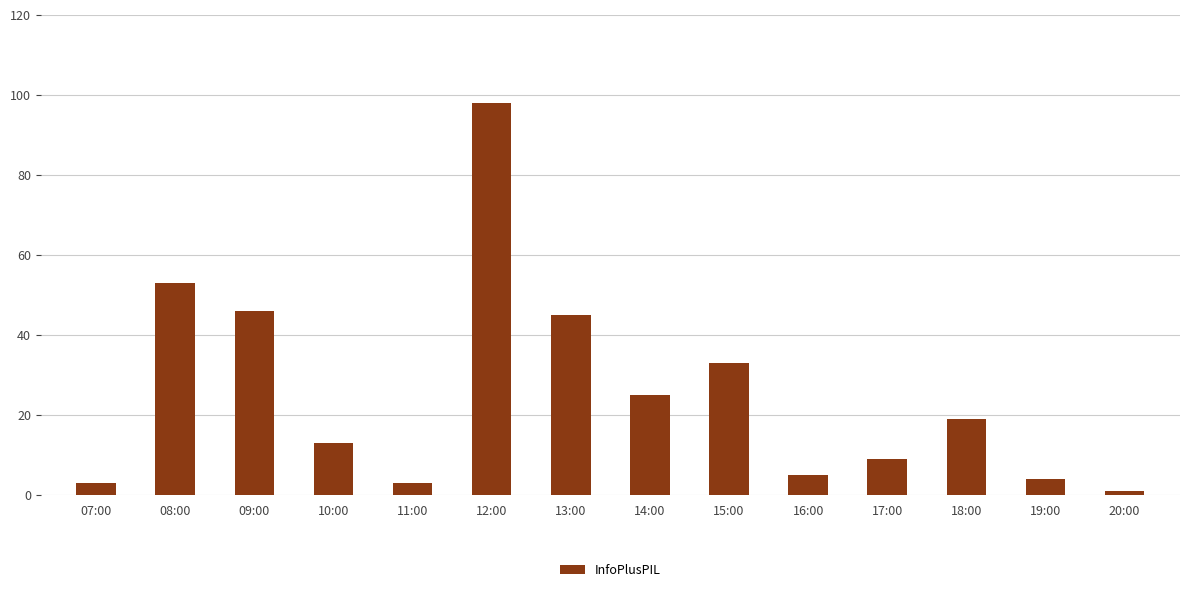

What is the difference between the maximum and minimum values?

97